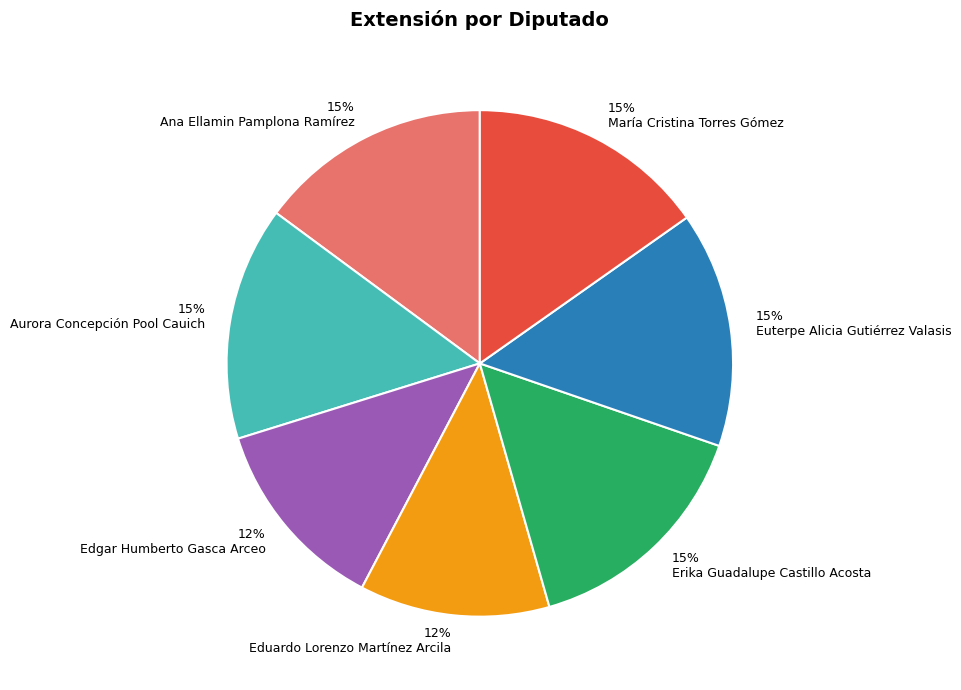

Is there a majority slice in this chart?

No